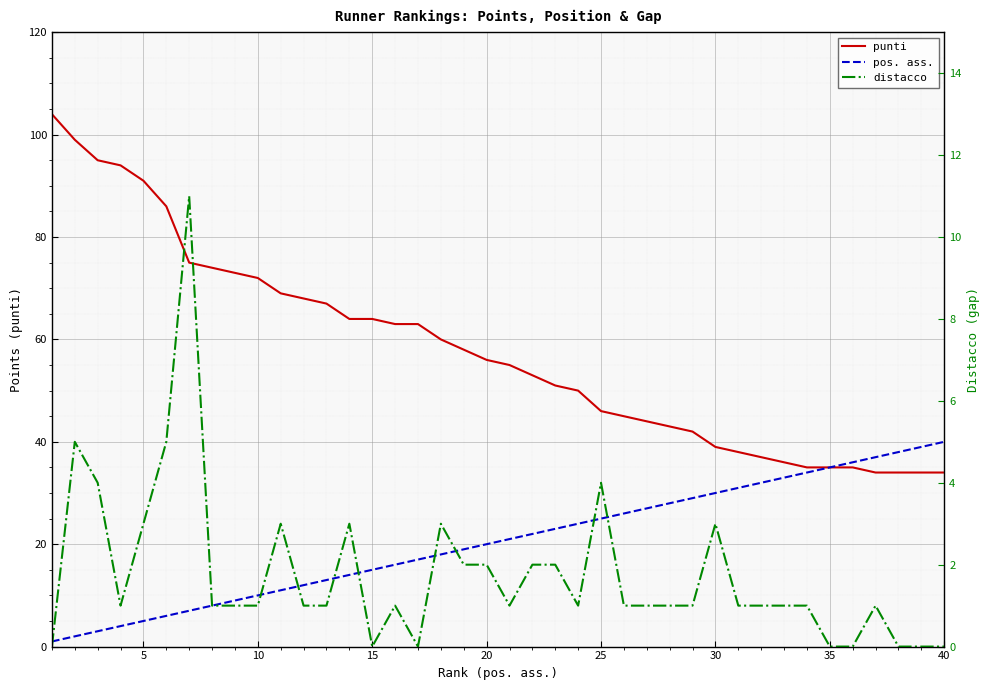

How many lines are shown in the chart?

3